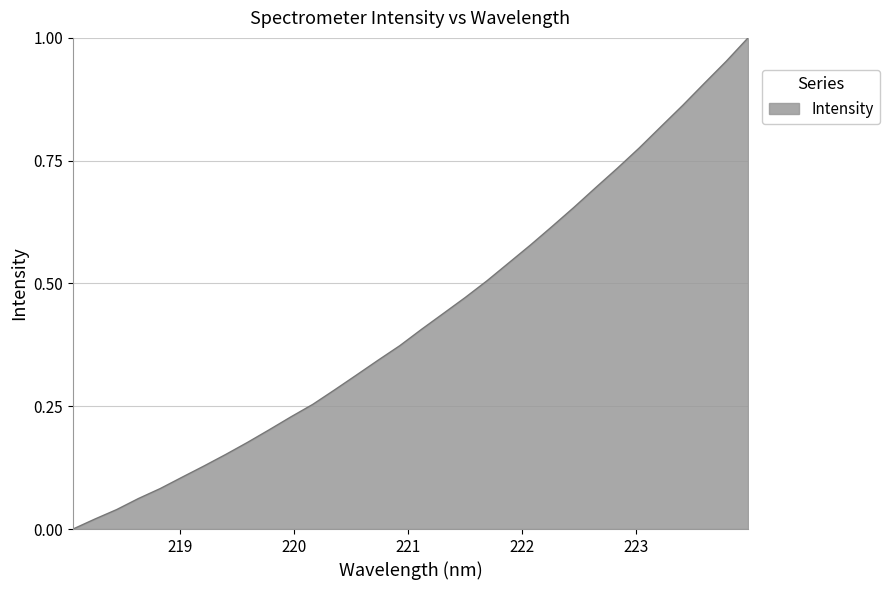

Rank the categories by value from lowest to highest.

218.0596, 218.2508, 218.442, 218.6332, 218.8244, 219.0156, 219.2067, 219.3979, 219.589, 219.7801, 219.9712, 220.1623, 220.3533, 220.5444, 220.7354, 220.9264, 221.1174, 221.3083, 221.4993, 221.6902, 221.8812, 222.0721, 222.263, 222.4538, 222.6447, 222.8355, 223.0264, 223.2172, 223.408, 223.5987, 223.7895, 223.9802